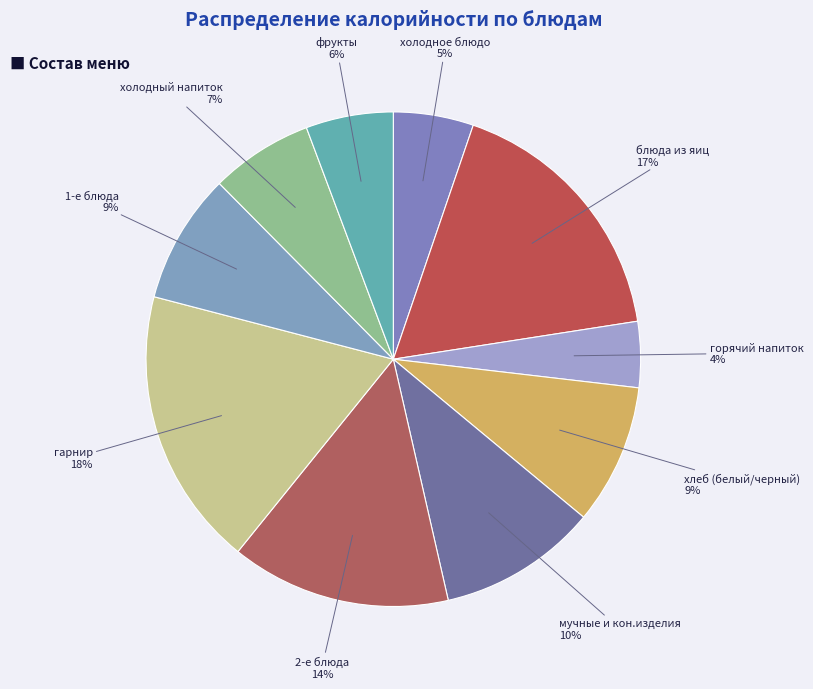

Between фрукты and горячий напиток, which is larger?

фрукты